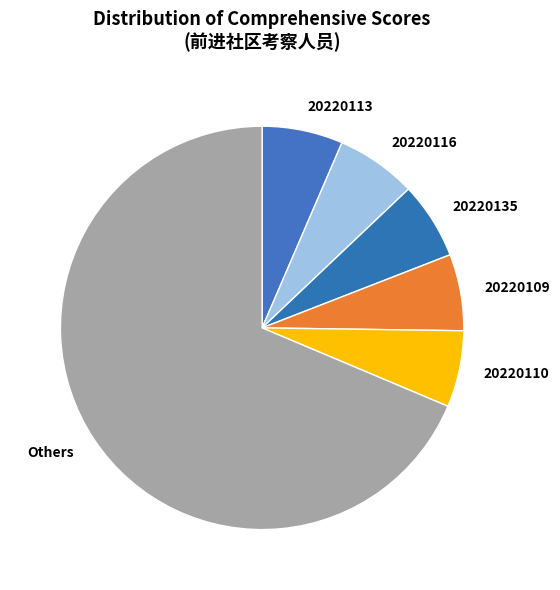

True or false: 20220109 accounts for 6% of the total.

True